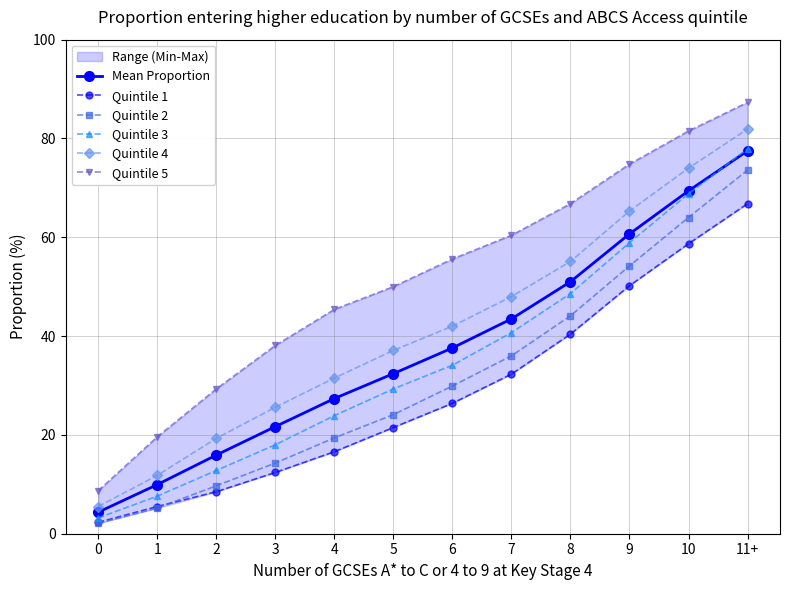

What position from the left is 3?

4